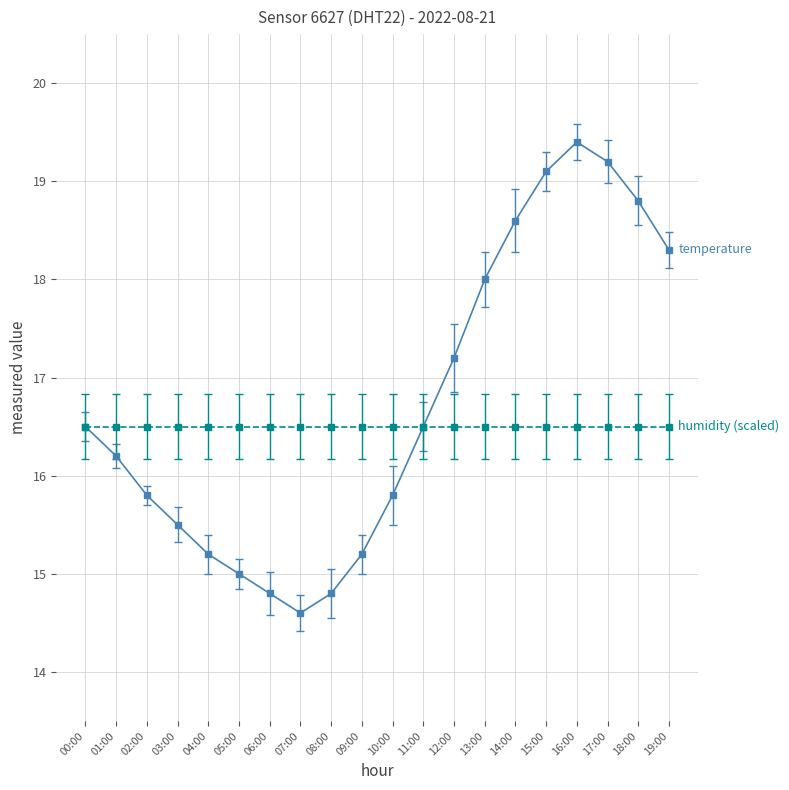

What is the total value across all series at 10:00?

32.3